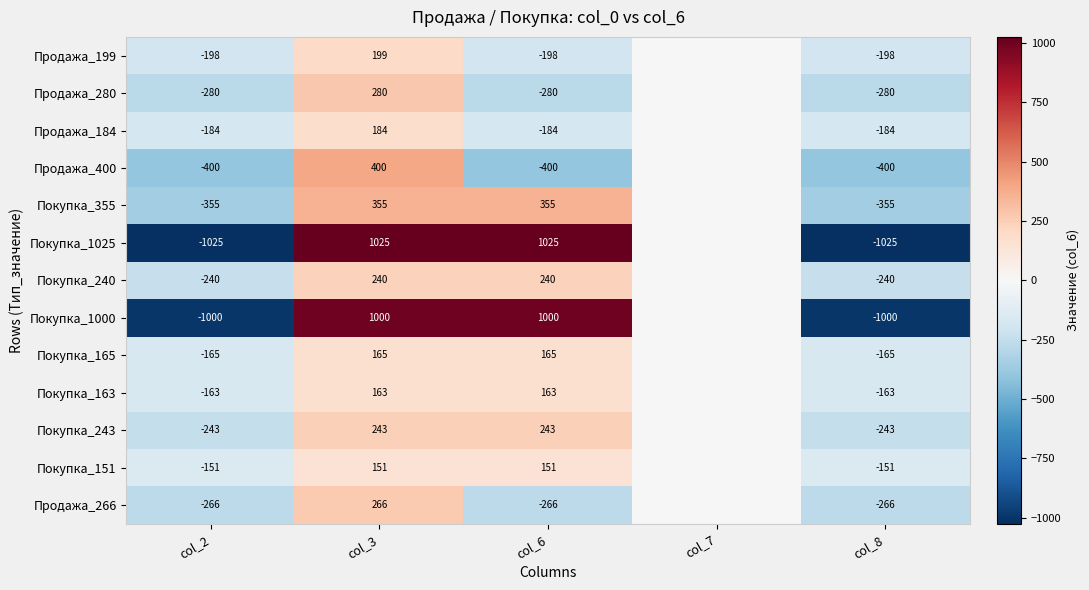

At which category is the sum across all series the highest?

col_3